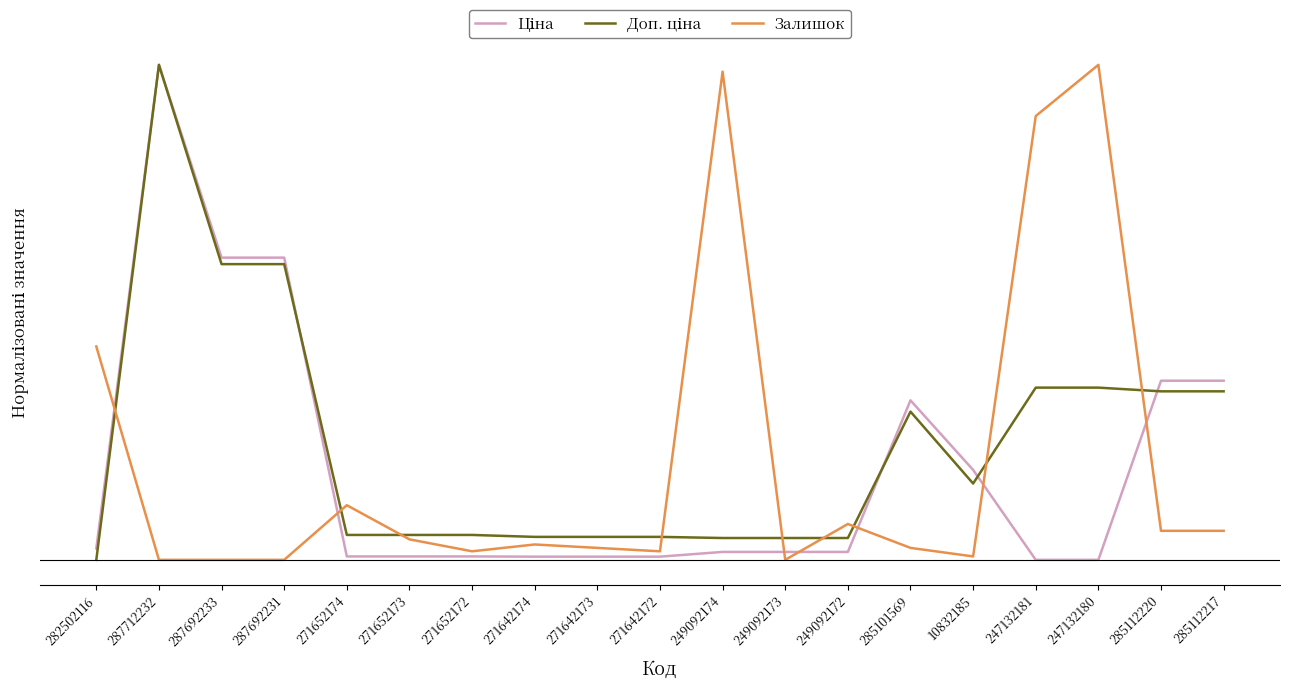

Rank the series by their average value, from lowest to highest.

Ціна, Залишок, Доп. ціна